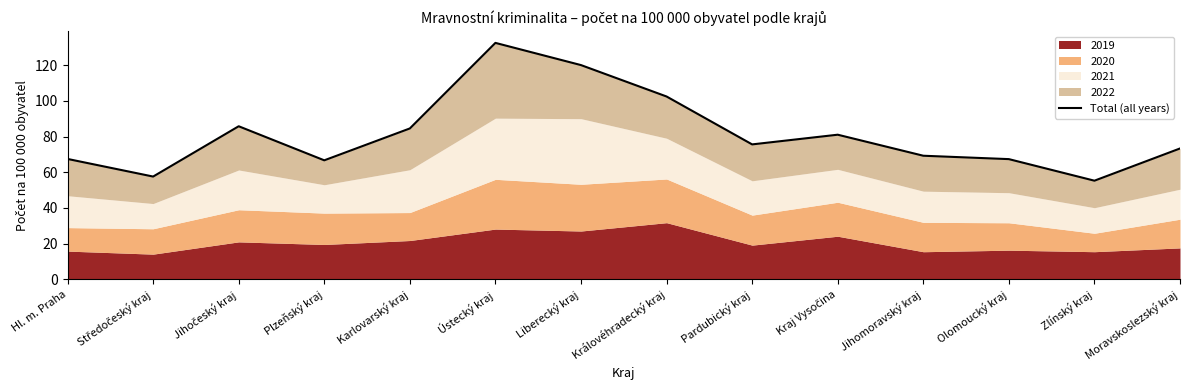

List the labels in order of value, smallest first.

Zlínský kraj, Středočeský kraj, Plzeňský kraj, Olomoucký kraj, Hl. m. Praha, Jihomoravský kraj, Moravskoslezský kraj, Pardubický kraj, Kraj Vysočina, Karlovarský kraj, Jihočeský kraj, Královéhradecký kraj, Liberecký kraj, Ústecký kraj